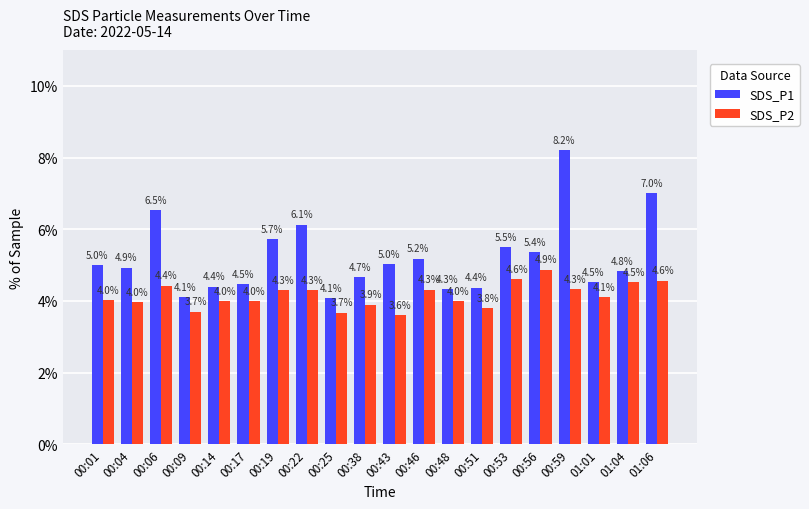

What is the smallest value displayed?

3.6